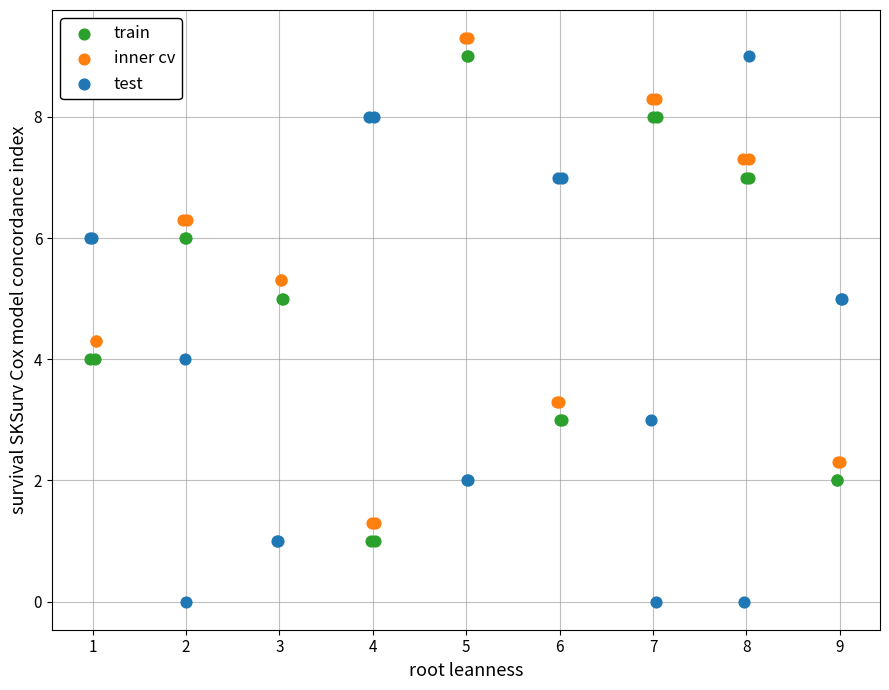

Which series has the widest spread of Y values?

test